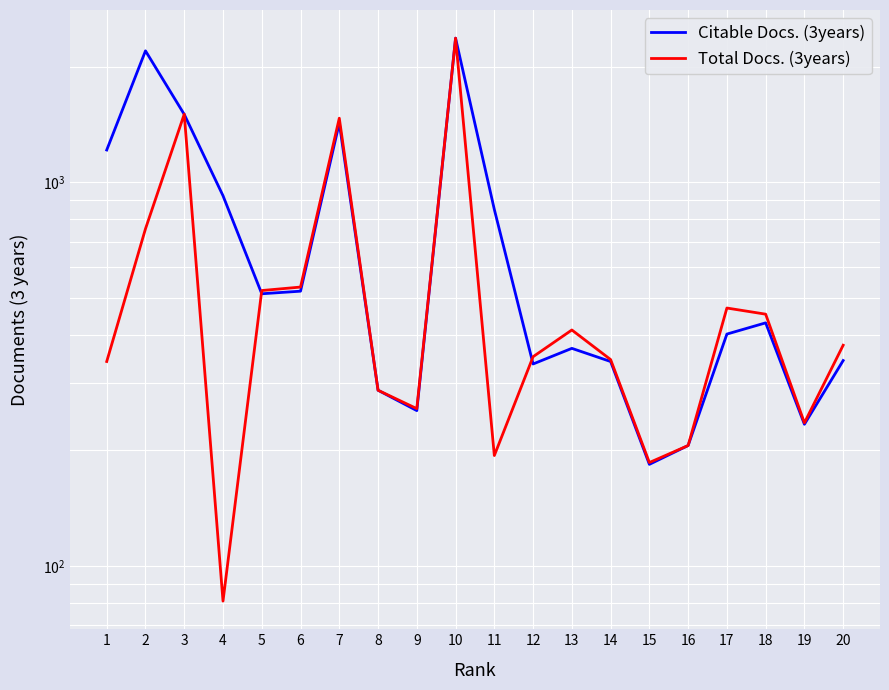

How many lines are shown in the chart?

2